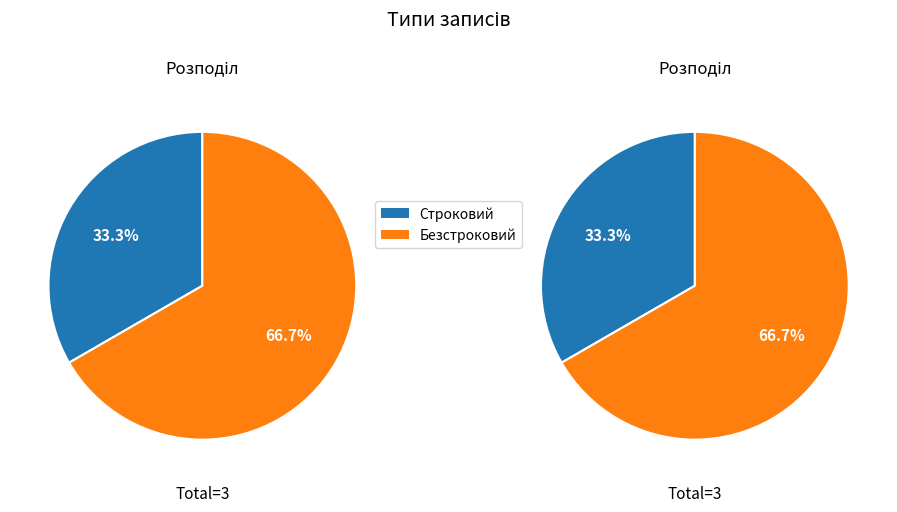

To the nearest percent, what is the difference between the largest and smallest slice percentages?

33%